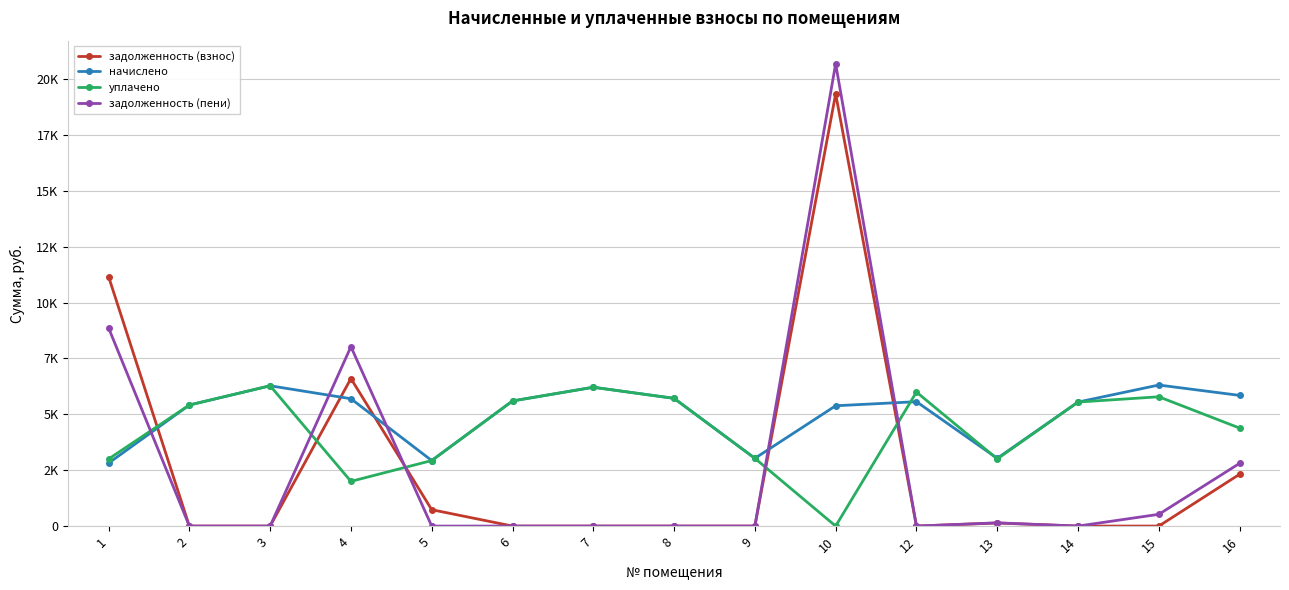

Where is the first local minimum for задолженность (взнос)?

12